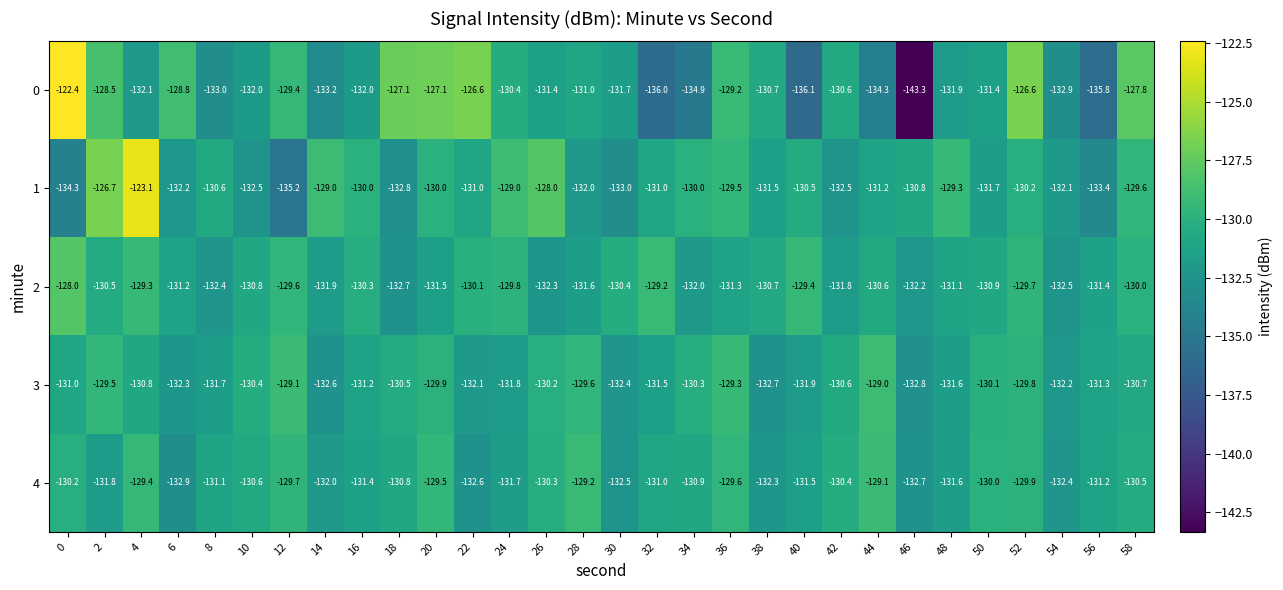

Read the 2 value at 20.

-131.5